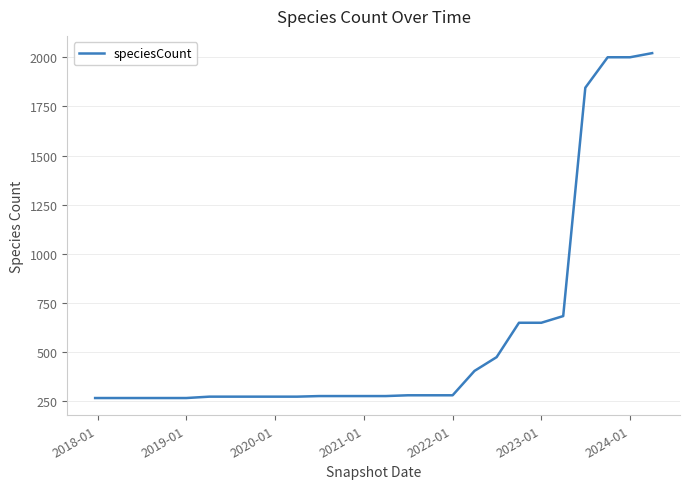

What is the smallest value displayed?

266